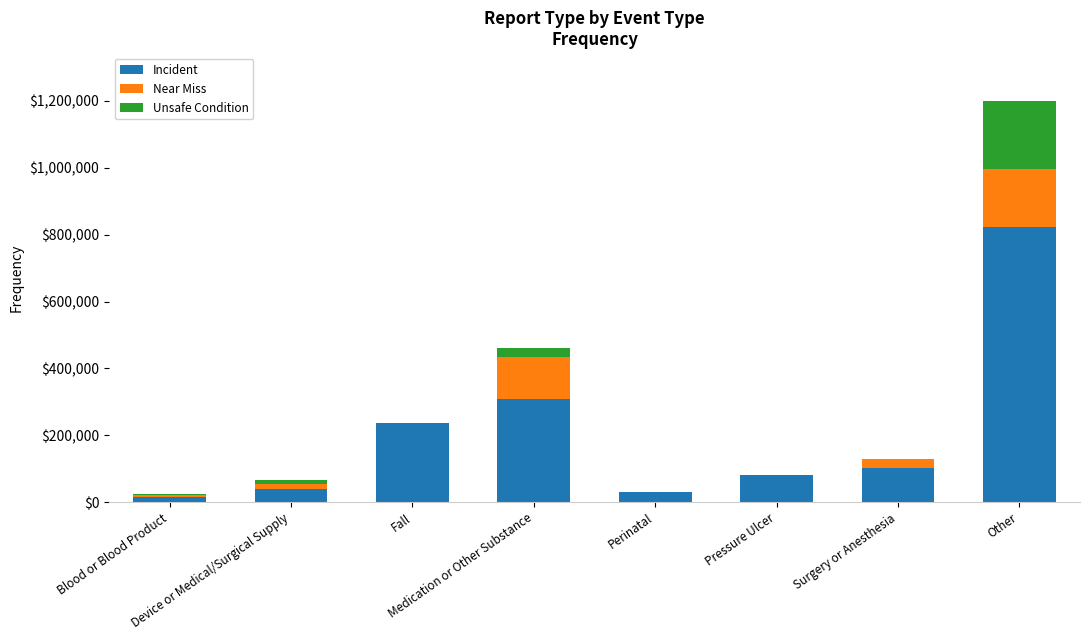

What is the maximum value for Incident?

822469